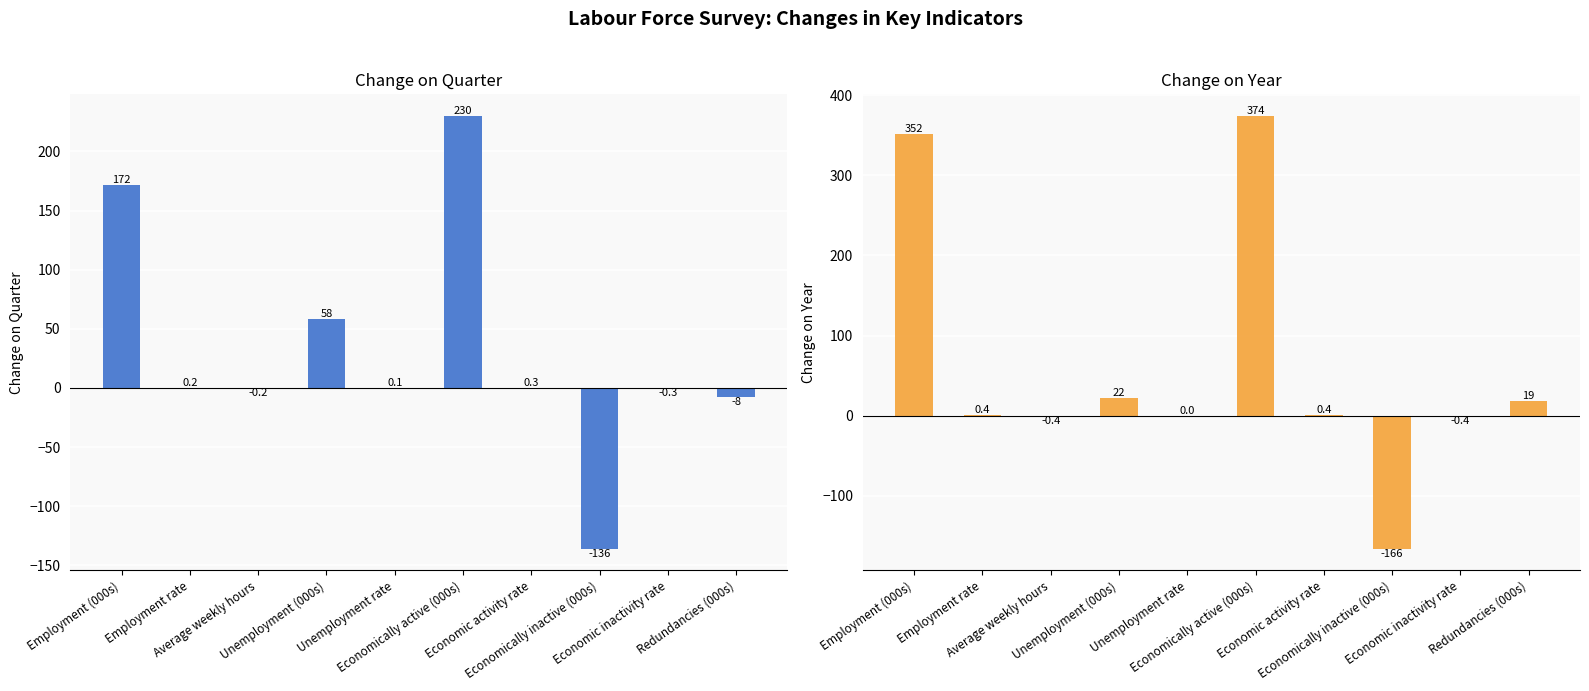

Between Employment (000s) and Unemployment rate, which series saw the biggest shift?

Change on year